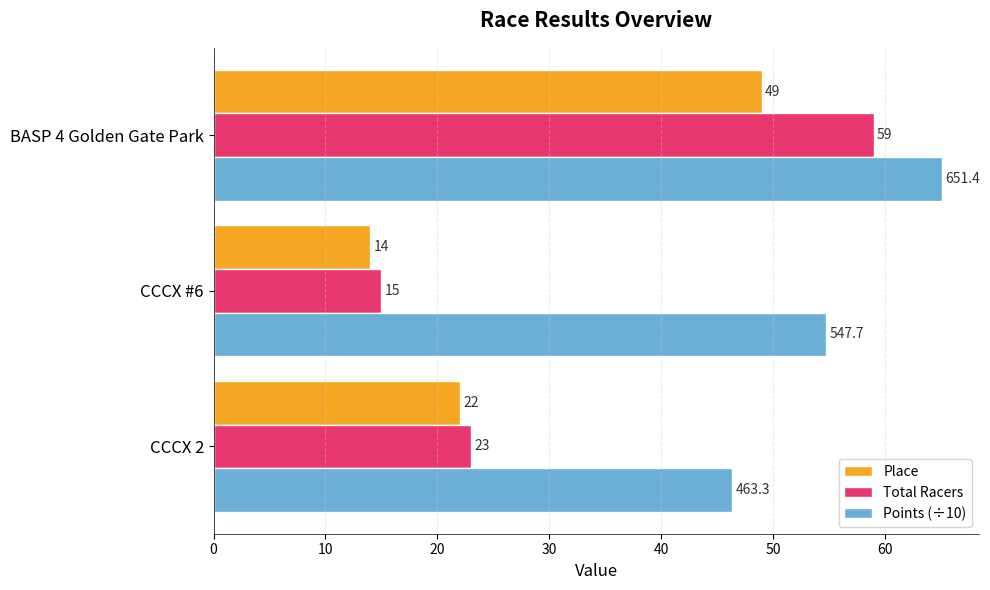

How many Total Racers values are between 15 and 59?

3